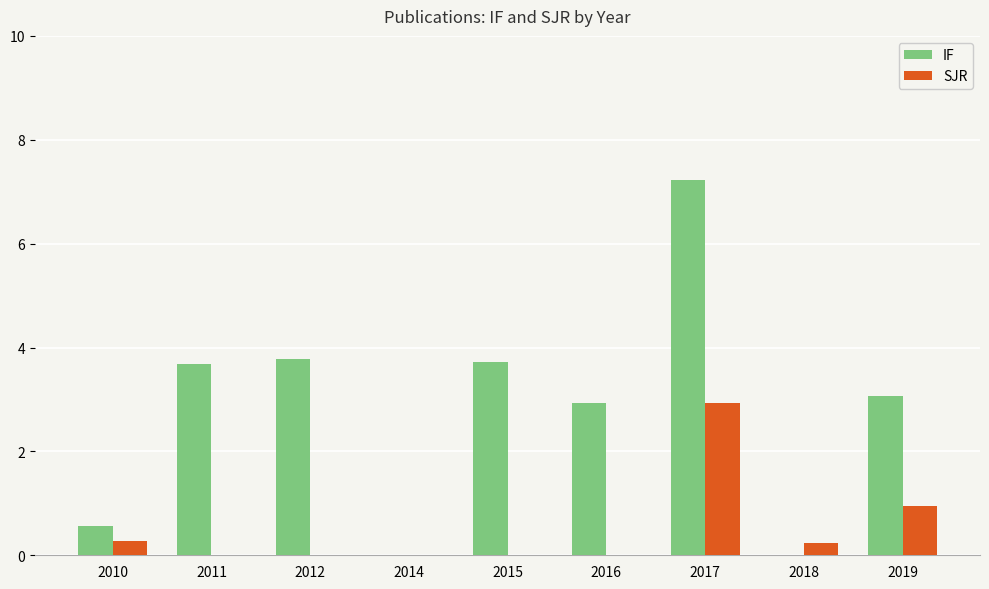

Between 2015 and 2018, which series saw the biggest shift?

IF